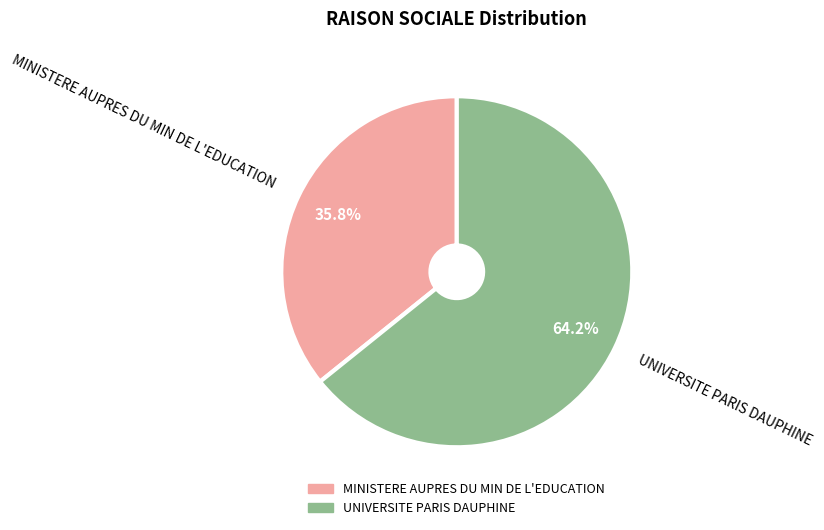

What is the ratio of the value at MINISTERE AUPRES DU MIN DE L'EDUCATION to the value at UNIVERSITE PARIS DAUPHINE?

0.6